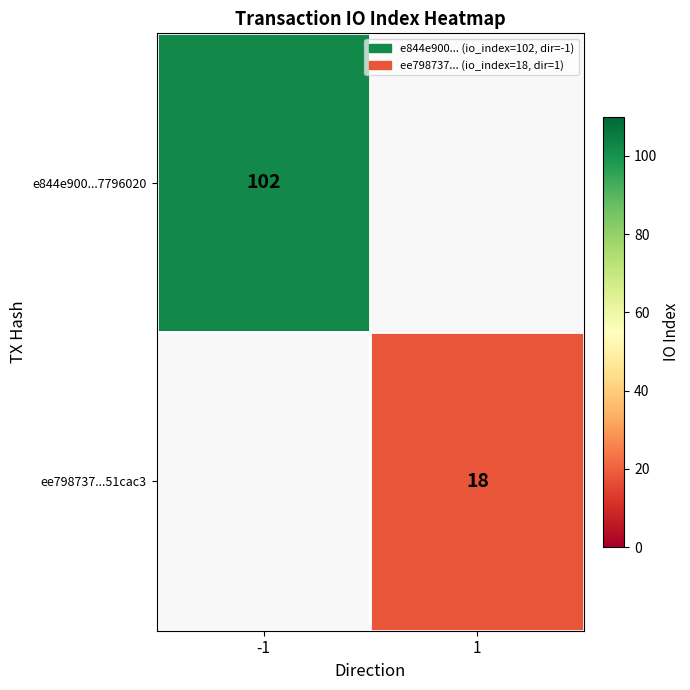

Which has a higher value, 1 or -1?

-1